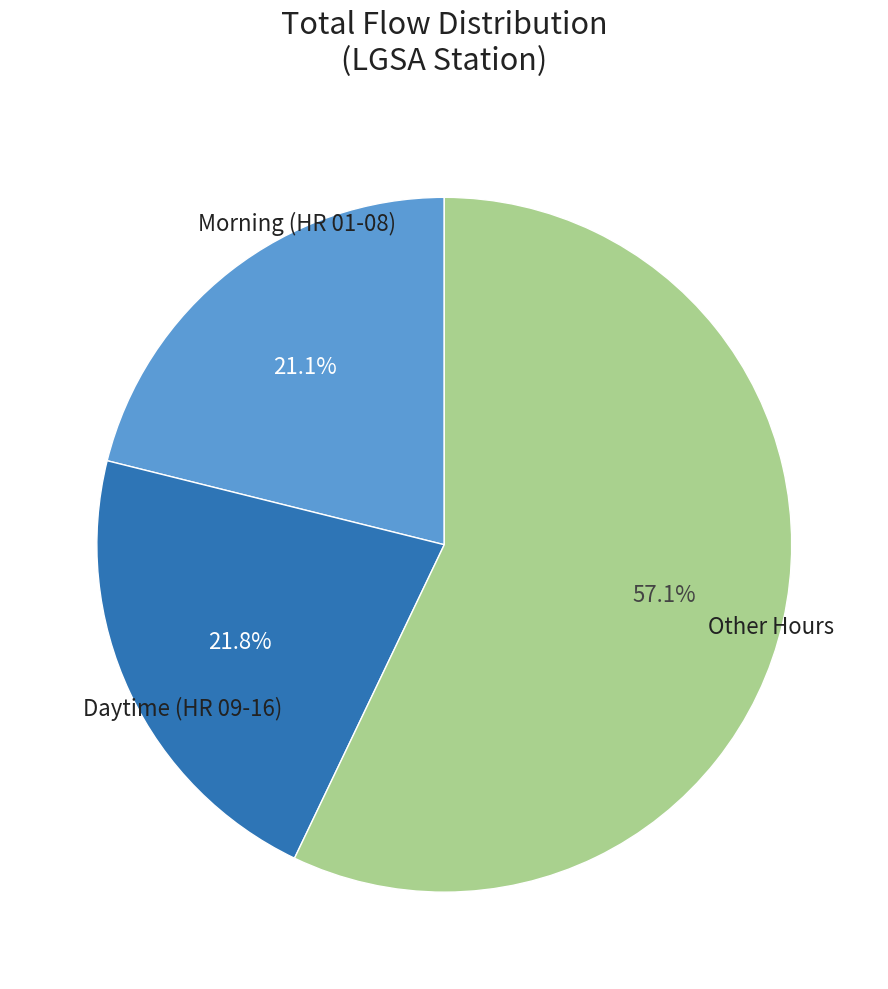

Does any single category account for the majority?

Yes